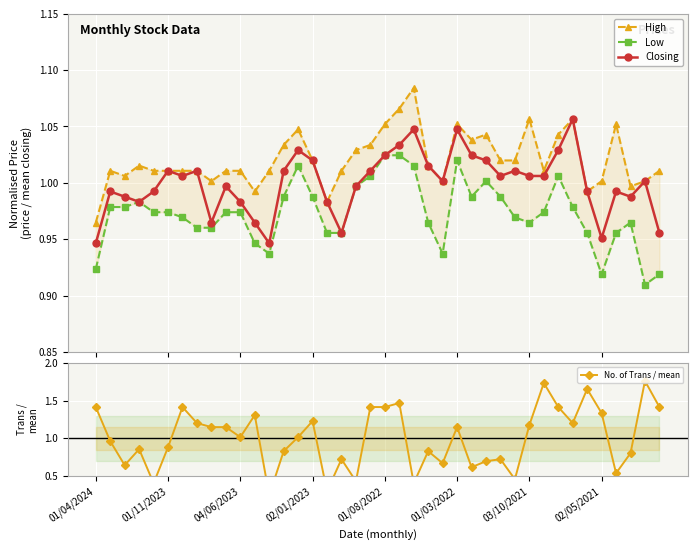

True or false: Closing has more than 1 points higher than both neighbors.

True